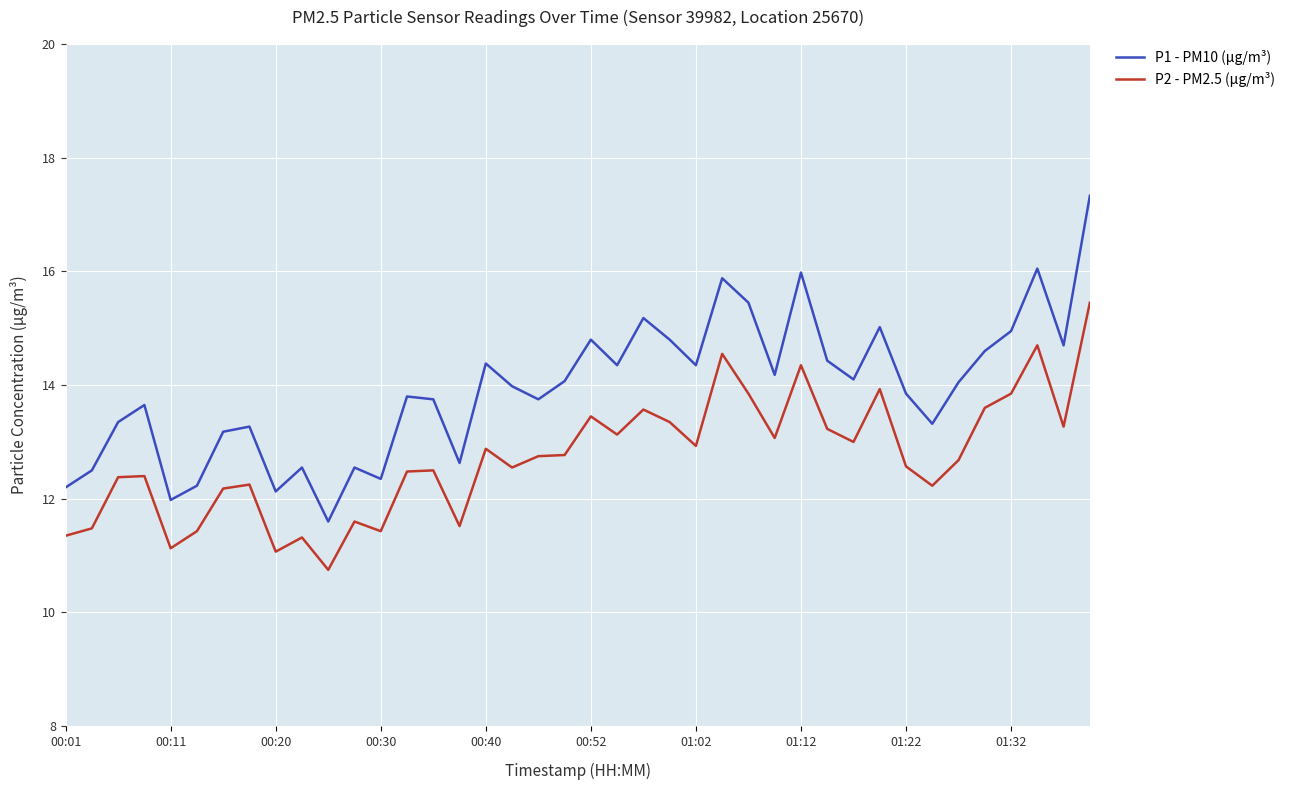

What is the difference between the maximum and minimum values in the P1 - PM10 (µg/m³) series?

5.7